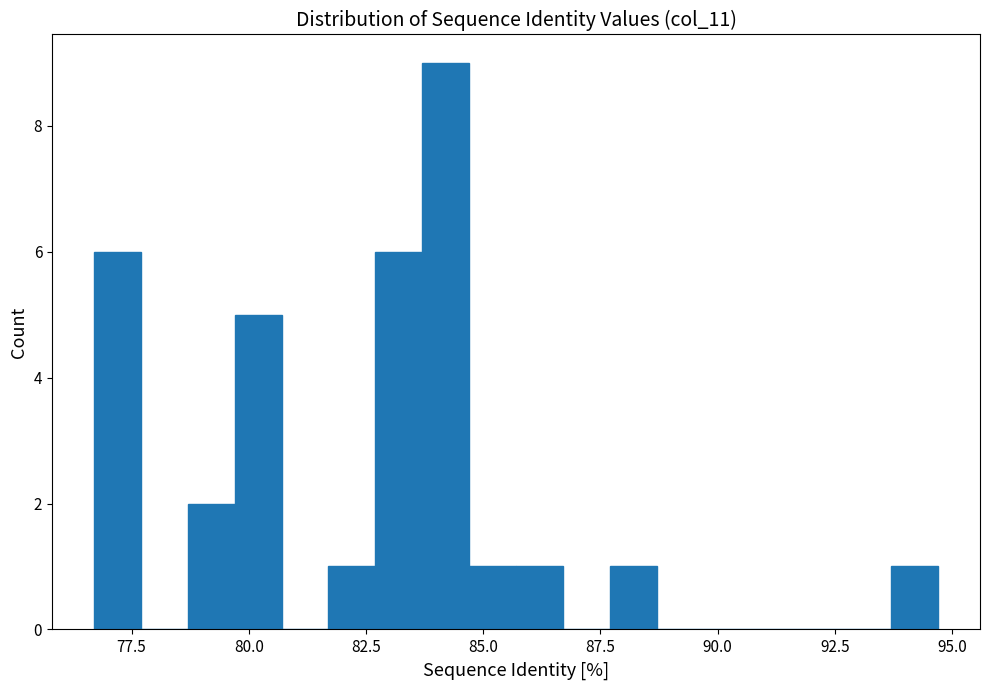

Read against the x-axis, roughly where is the centre of the tallest bar?

84.0